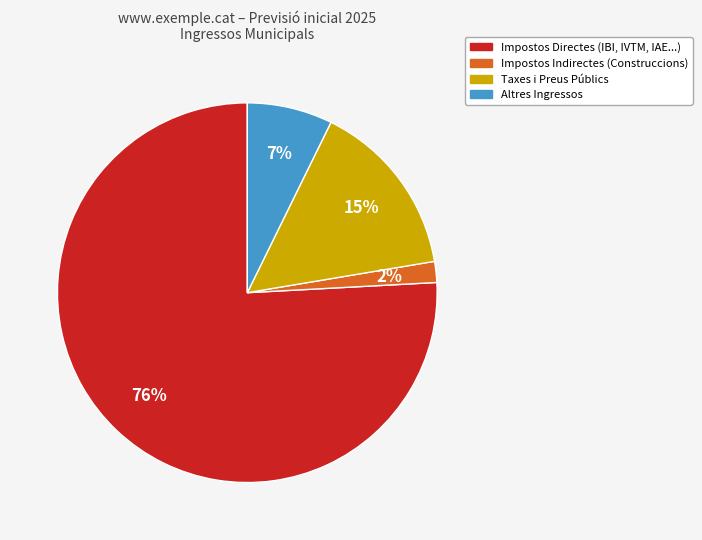

To the nearest percent, what is the difference between the largest and smallest slice percentages?

74%